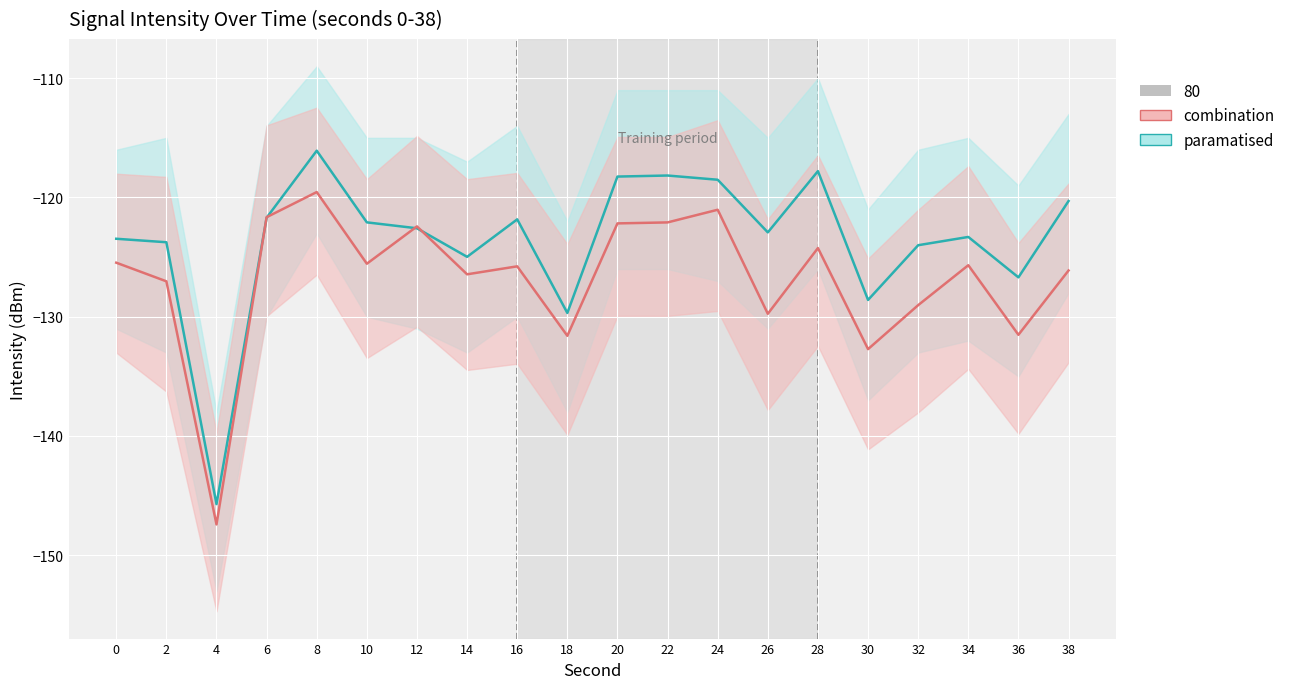

Rank the categories by paramatised value from lowest to highest.

4, 18, 30, 36, 14, 32, 2, 0, 34, 26, 12, 10, 16, 6, 38, 24, 20, 22, 28, 8